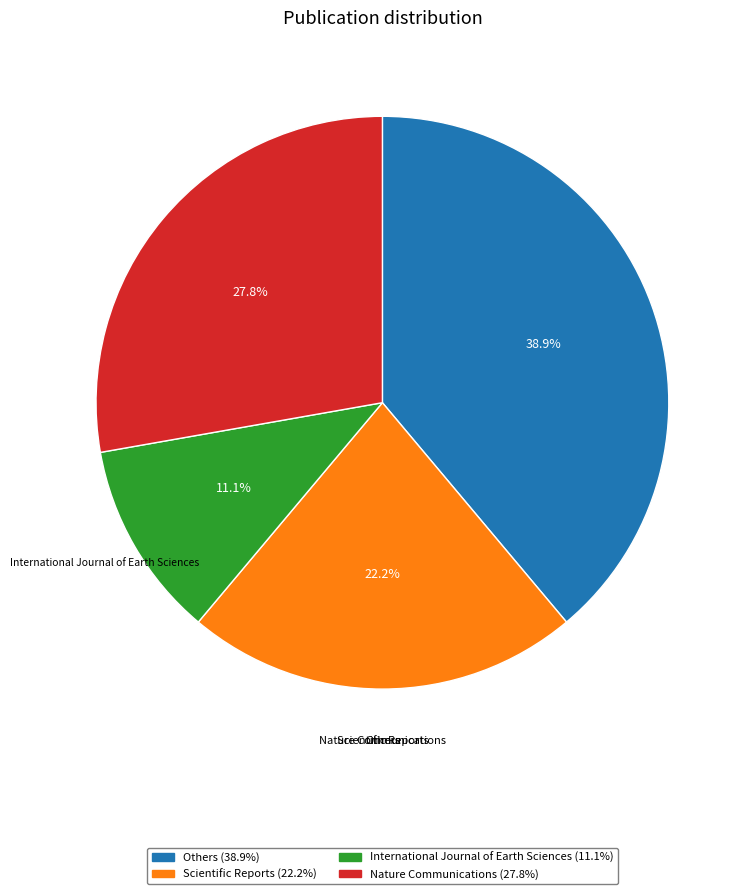

Is there a majority slice in this chart?

No